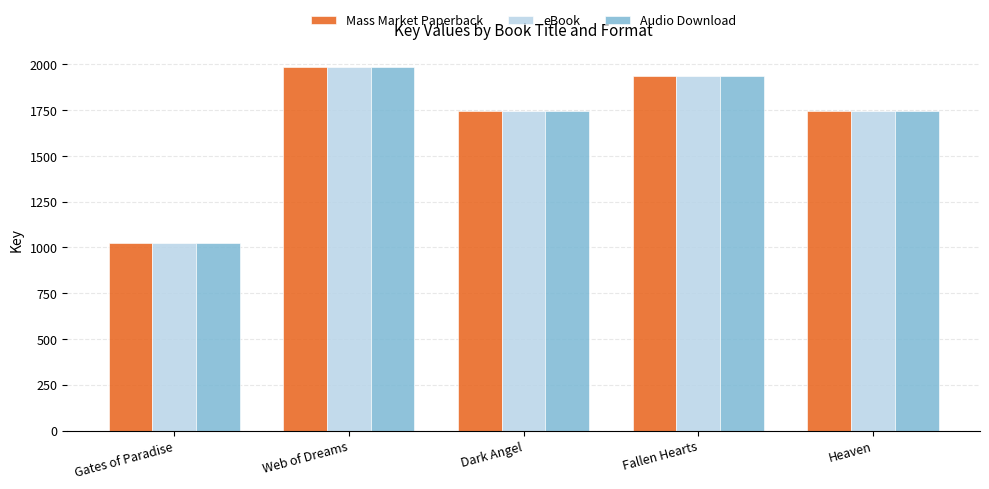

Count the number of categories in the chart.

5